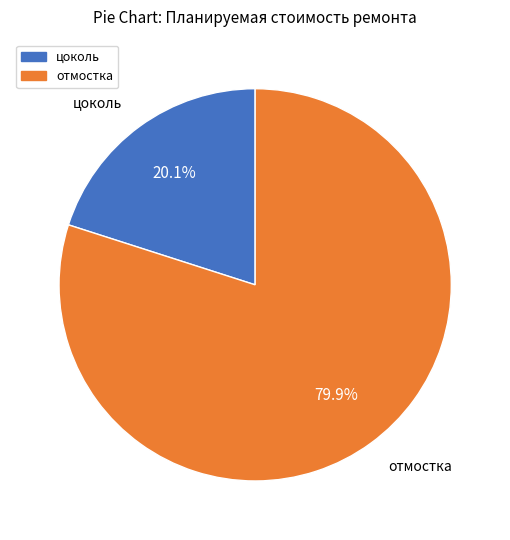

Approximately how many times larger is the value at отмостка compared to цоколь?

4.0